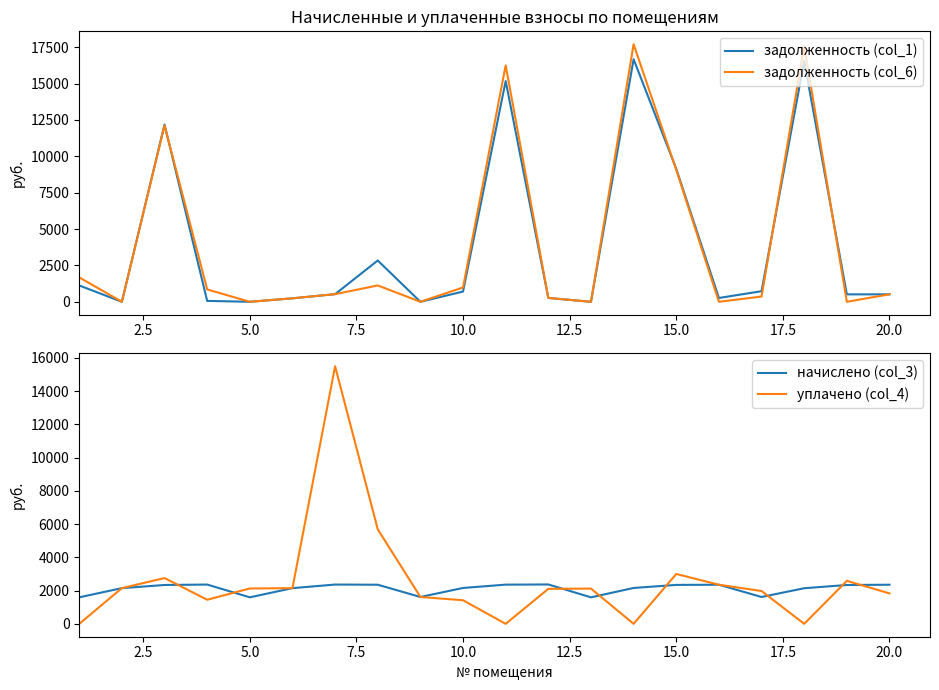

Reading right to left, what are all the values shown in this chart?

задолженность (col_1): 513.0	509.7	16551.1	727.0	261.5	9138.8	16672.8	0.0	263.2	15174.1	704.2	0.0	2838.6	524.8	238.7	0.0	60.7	12183.9	0.0	1121.8
задолженность (col_6): 514.5	0.0	17578.9	361.9	0.0	9068.9	17708.1	0.0	263.2	16252.2	985.1	0.0	1123.2	525.3	238.7	0.0	850.4	12130.9	0.0	1676.7
начислено (col_3): 2353.5	2337.7	2142.9	1616.4	2353.5	2343.0	2158.7	1595.3	2369.2	2358.7	2158.7	1616.4	2353.5	2364.0	2148.1	1595.3	2364.0	2337.7	2148.1	1595.3
уплачено (col_4): 1830.5	2587.7	0.0	1975.6	2353.5	3000.0	0.0	2121.4	2106.0	0.0	1420.0	1616.4	5690.0	15497.5	2148.1	2127.1	1450.0	2755.1	2148.1	0.0